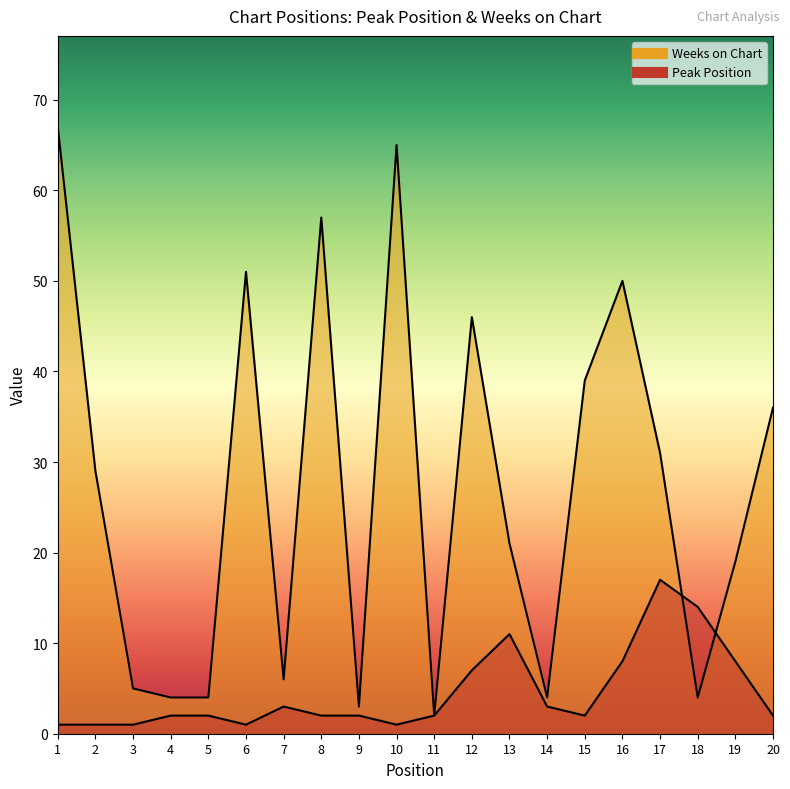

What is the difference between the maximum and minimum values in the Weeks on Chart series?

65